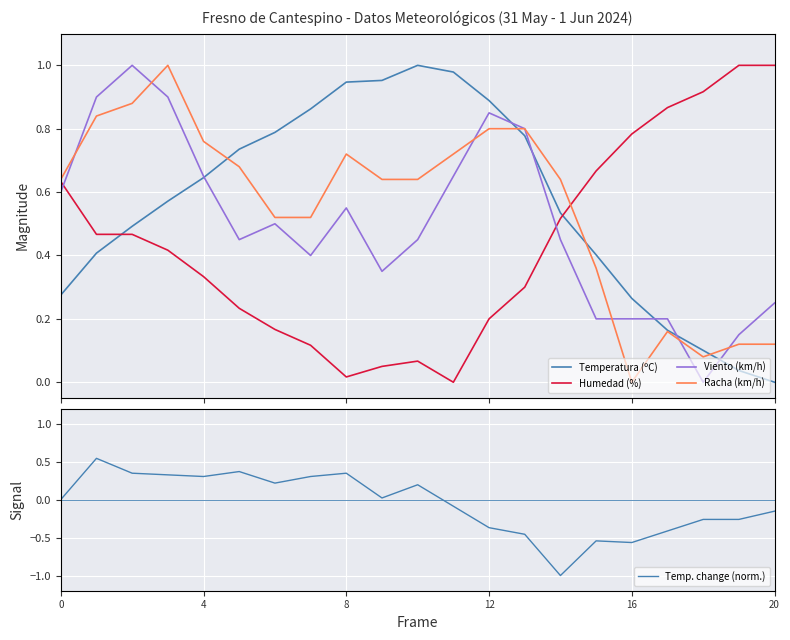

What is the value of the Temp. change (norm.) point at the 16th from the left?

-0.5